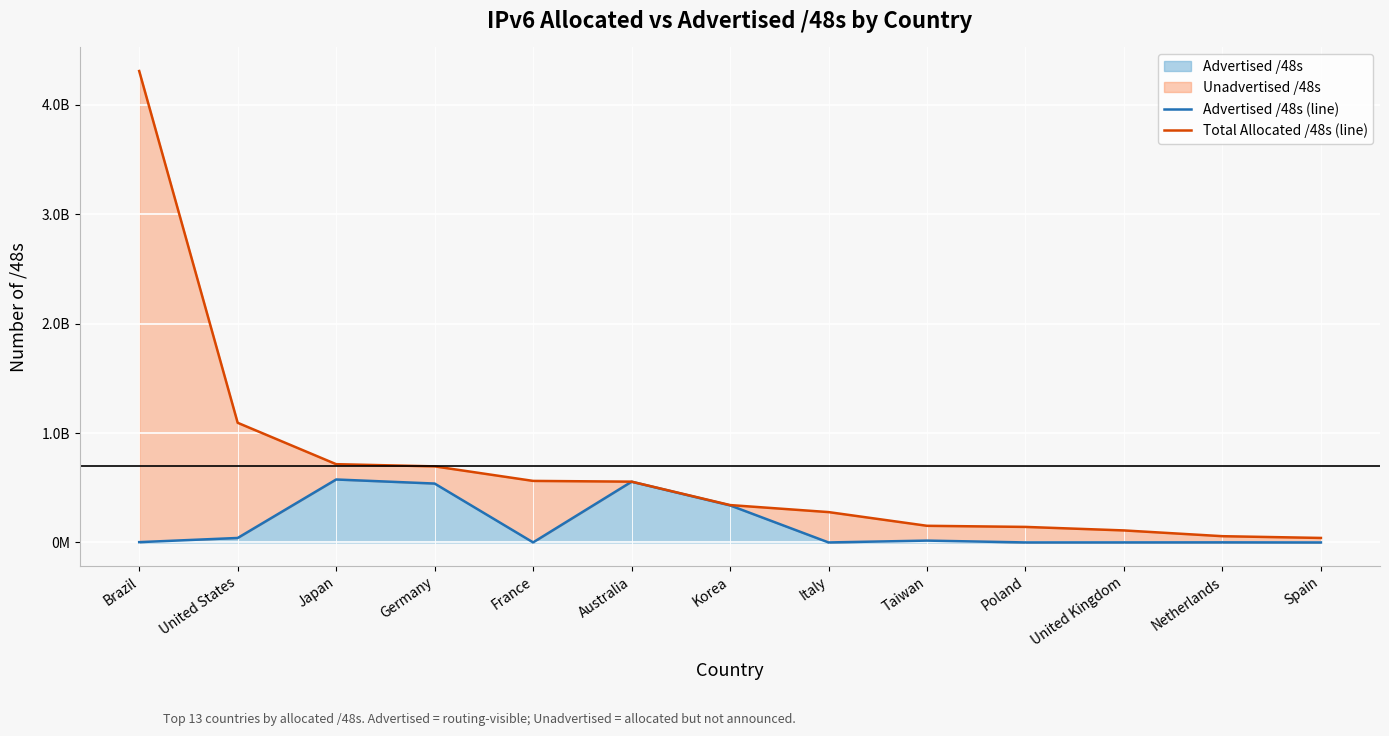

What is the difference between the maximum and minimum values in the Advertised /48s (line) series?

575209472